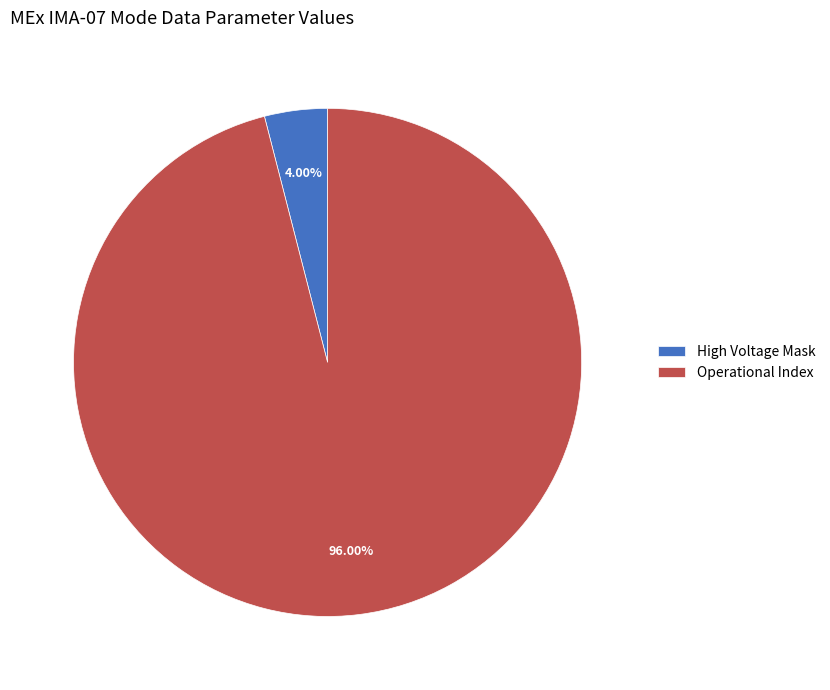

How many slices are in this pie chart?

2